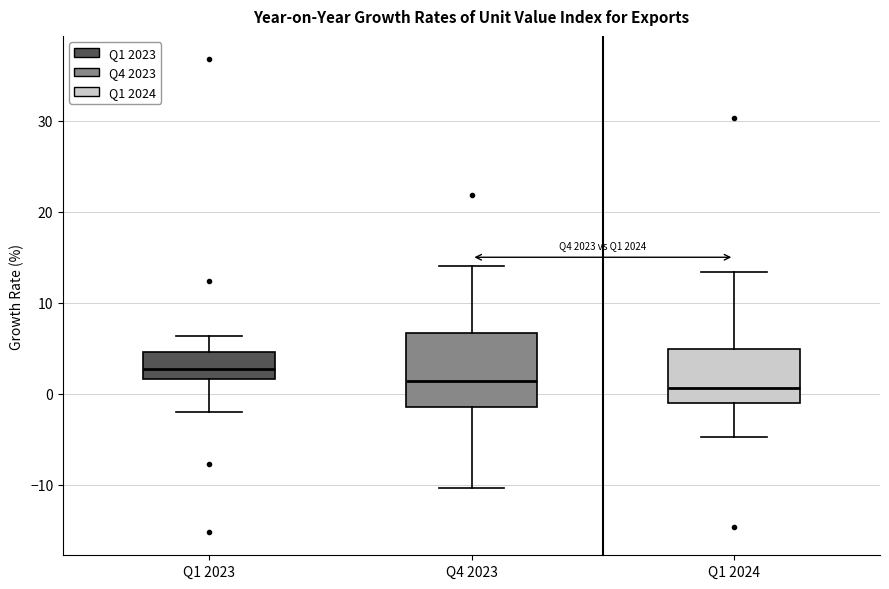

Which box has the highest median line?

Q1 2023